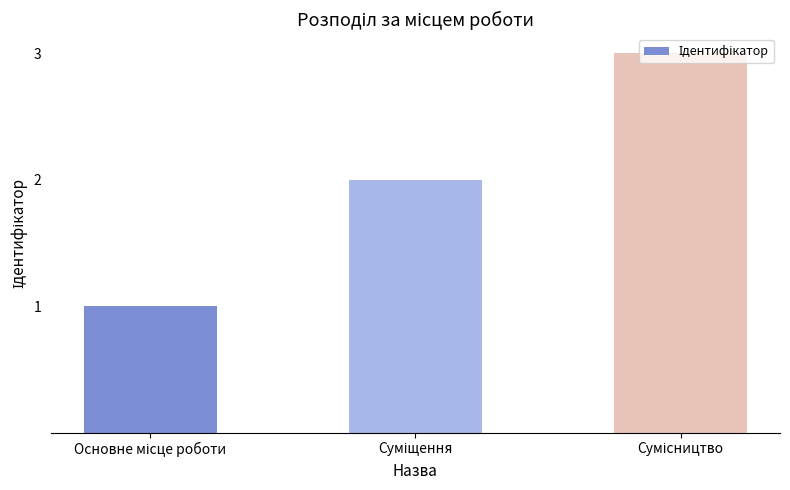

Reading left to right, extract all data points from this chart.

1	2	3